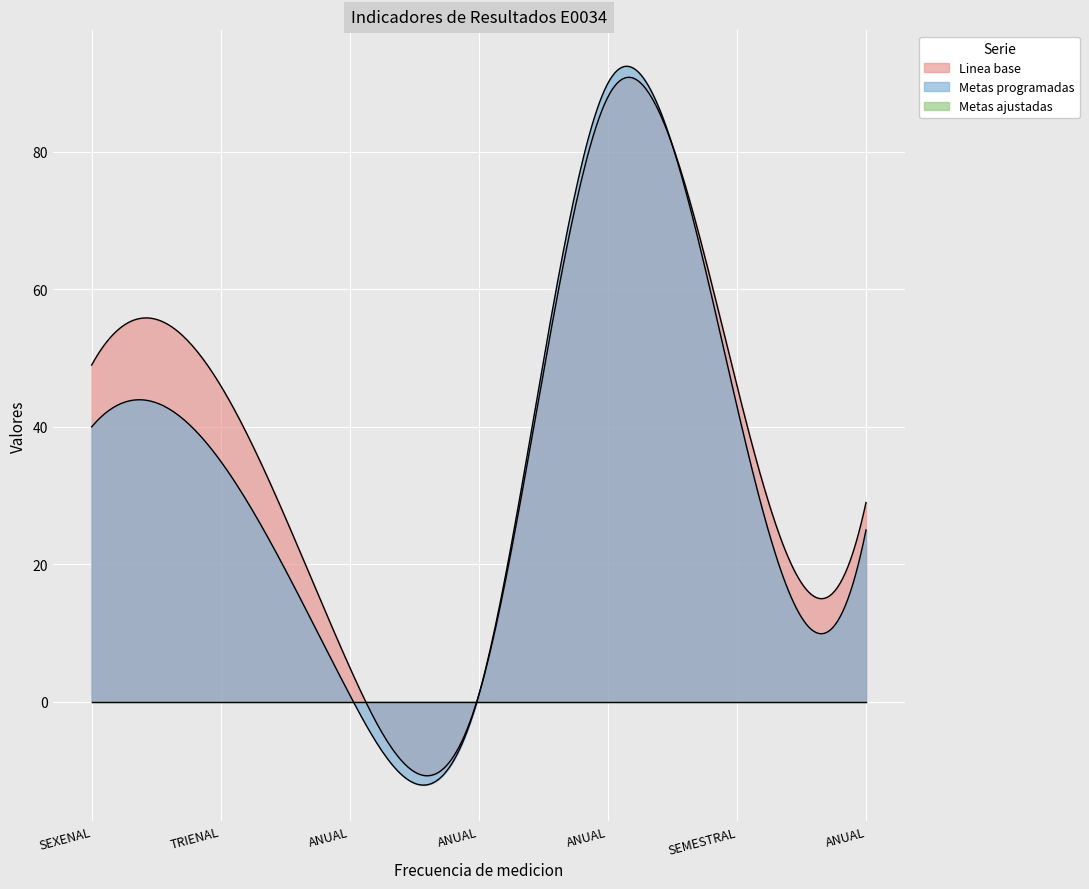

Reading right to left, transcribe all the data shown in this chart.

Linea base: 29	46	88	1	5	46	49
Metas ajustadas: 0	0	0	0	0	0	0
Metas programadas: 25	43	90	1	1	35	40